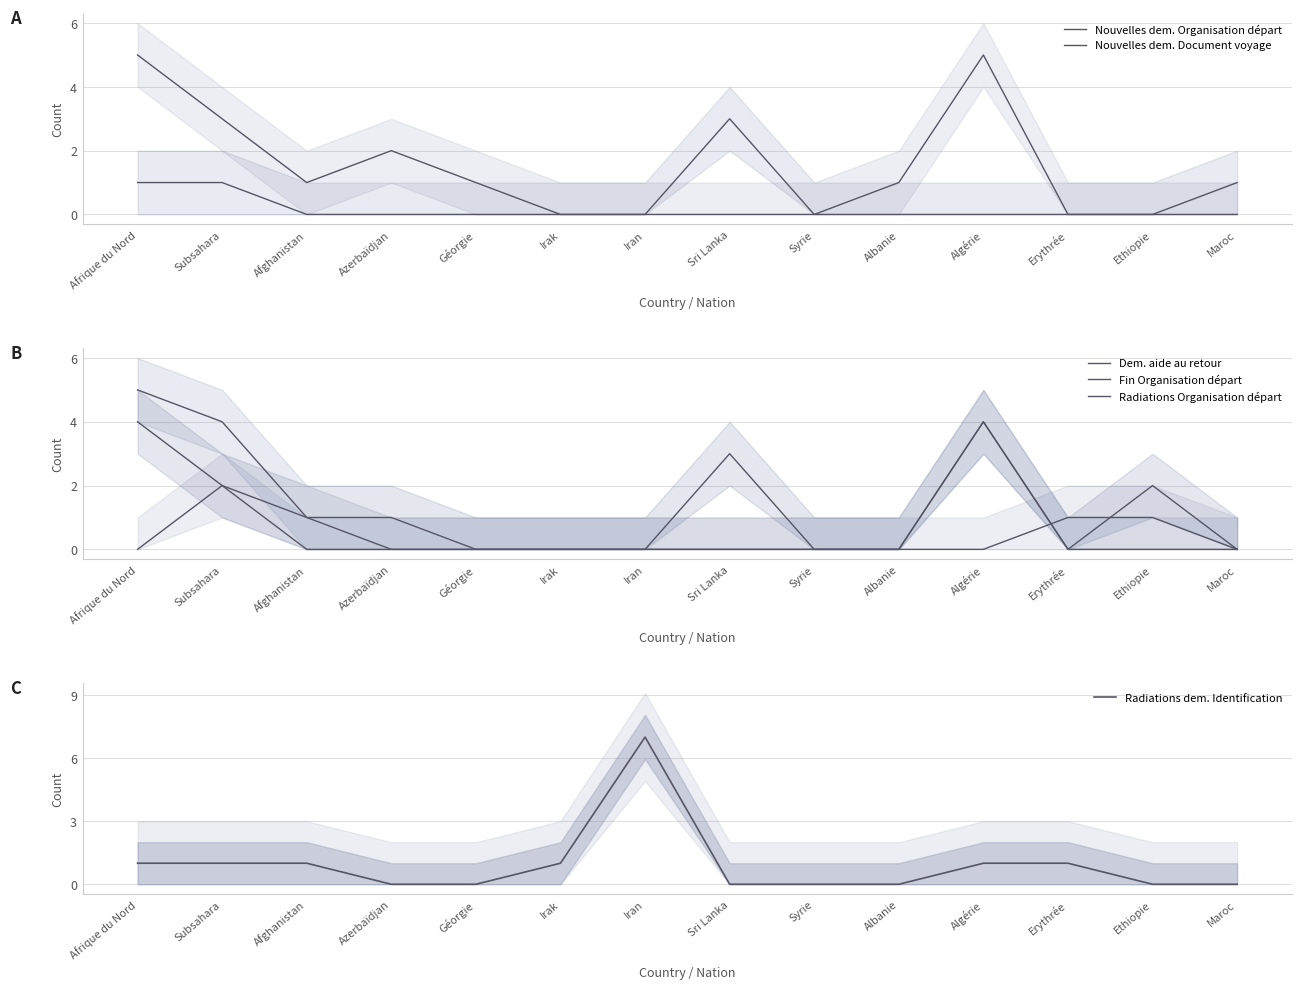

How many Fin Organisation départ values are between 0 and 1?

11